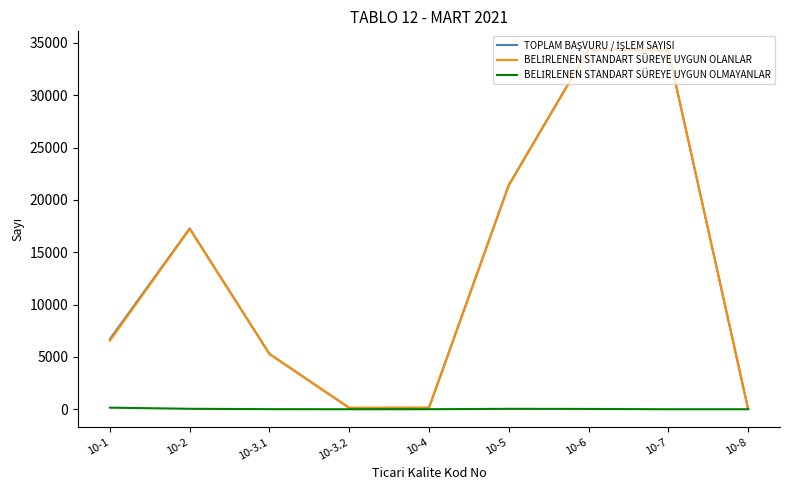

What is the greatest value displayed?

34391